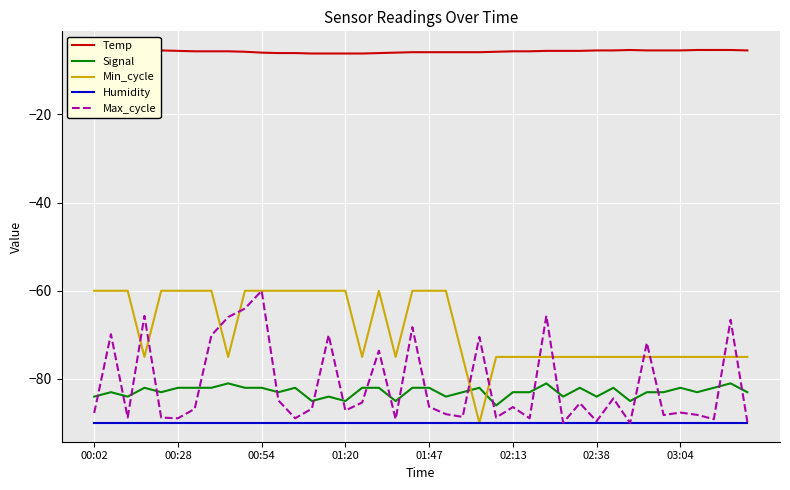

True or false: Max_cycle and Signal intersect in this chart.

True